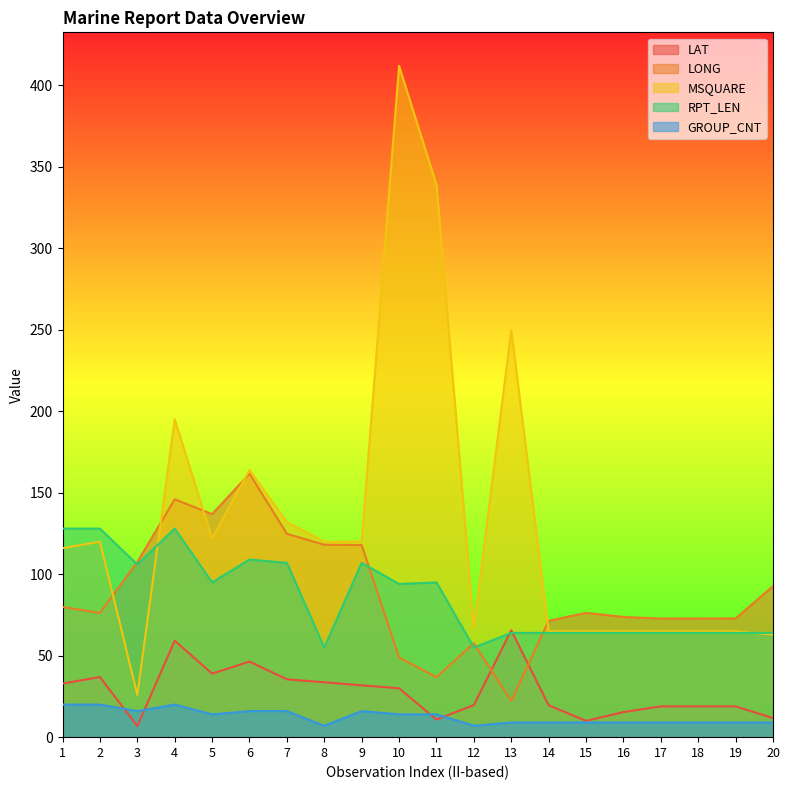

Reading right to left, what are all the values shown in this chart?

LAT: 20=11.7	19=18.9	18=18.9	17=18.9	16=15.4	15=10.0	14=19.6	13=65.6	12=19.7	11=10.8	10=30.0	9=31.8	8=33.7	7=35.5	6=46.4	5=39.0	4=59.2	3=6.8	2=36.9	1=32.9
LONG: 20=92.7	19=72.9	18=72.8	17=72.8	16=73.8	15=76.3	14=71.4	13=22.2	12=57.7	11=36.8	10=48.9	9=117.9	8=118.1	7=124.8	6=161.7	5=136.9	4=146.0	3=107.5	2=76.3	1=79.9
MSQUARE: 20=63.0	19=65.0	18=65.0	17=65.0	16=65.0	15=65.0	14=65.0	13=250.0	12=67.0	11=339.0	10=412.0	9=120.0	8=120.0	7=132.0	6=164.0	5=122.0	4=195.0	3=26.0	2=120.0	1=116.0
RPT_LEN: 20=64.0	19=64.0	18=64.0	17=64.0	16=64.0	15=64.0	14=64.0	13=64.0	12=55.0	11=95.0	10=94.0	9=107.0	8=55.0	7=107.0	6=109.0	5=95.0	4=128.0	3=106.0	2=128.0	1=128.0
GROUP_CNT: 20=9.0	19=9.0	18=9.0	17=9.0	16=9.0	15=9.0	14=9.0	13=9.0	12=7.0	11=14.0	10=14.0	9=16.0	8=7.0	7=16.0	6=16.0	5=14.0	4=20.0	3=16.0	2=20.0	1=20.0